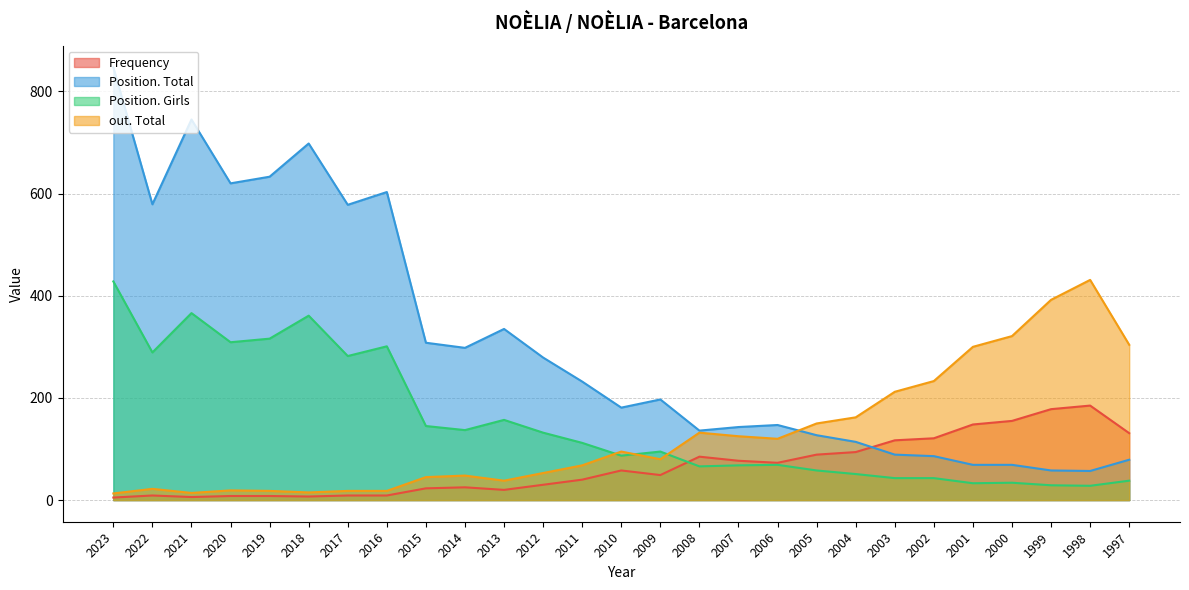

How many interior local peaks does the Position. Girls series have?

7